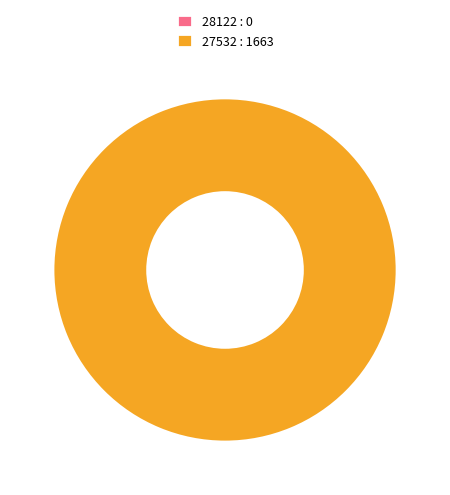

To the nearest percent, what is the average slice percentage?

50%